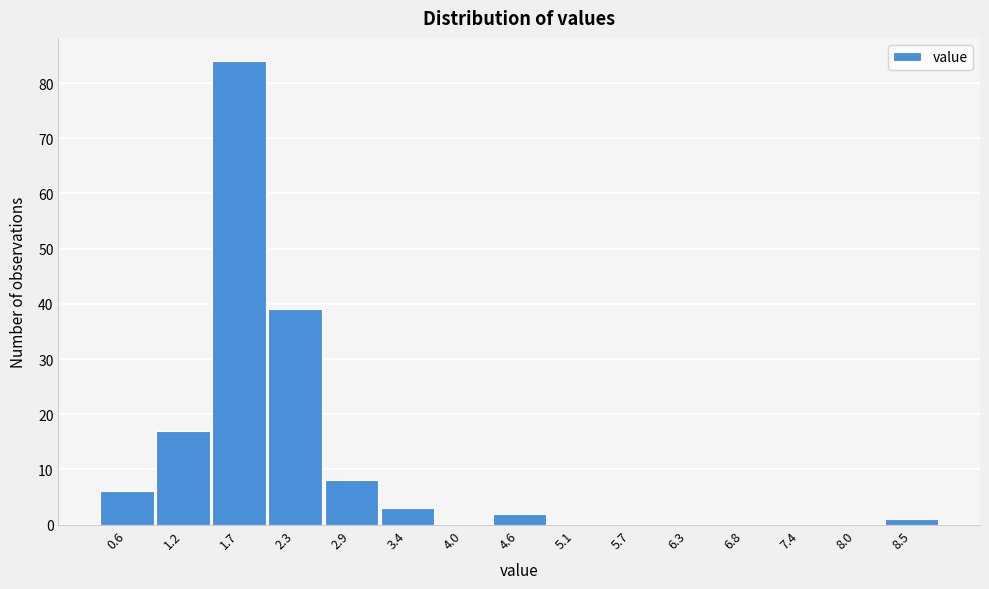

Reading right to left, what are all the values shown in this chart?

8.5=1	8.0=0	7.4=0	6.8=0	6.3=0	5.7=0	5.1=0	4.6=2	4.0=0	3.4=3	2.9=8	2.3=39	1.7=84	1.2=17	0.6=6